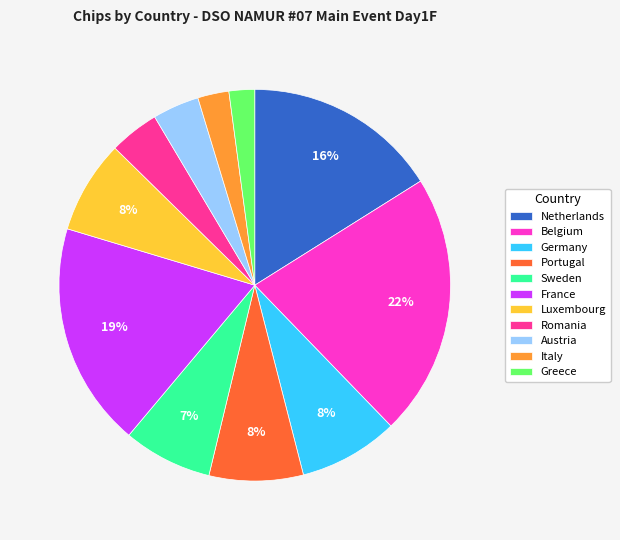

What is the ratio of the value at Romania to the value at France?

0.2